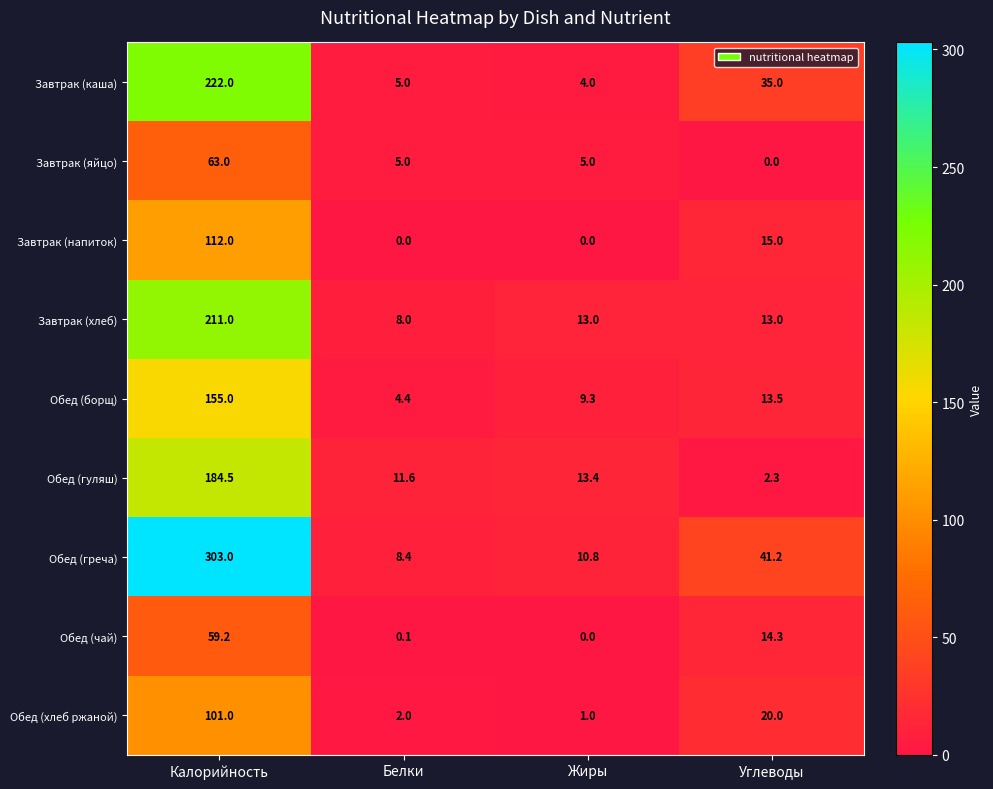

Which series changed the most between Белки and Жиры?

Завтрак (хлеб)